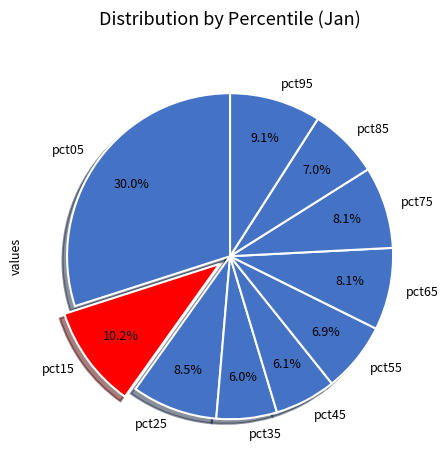

What is the largest slice in the pie chart?

pct05